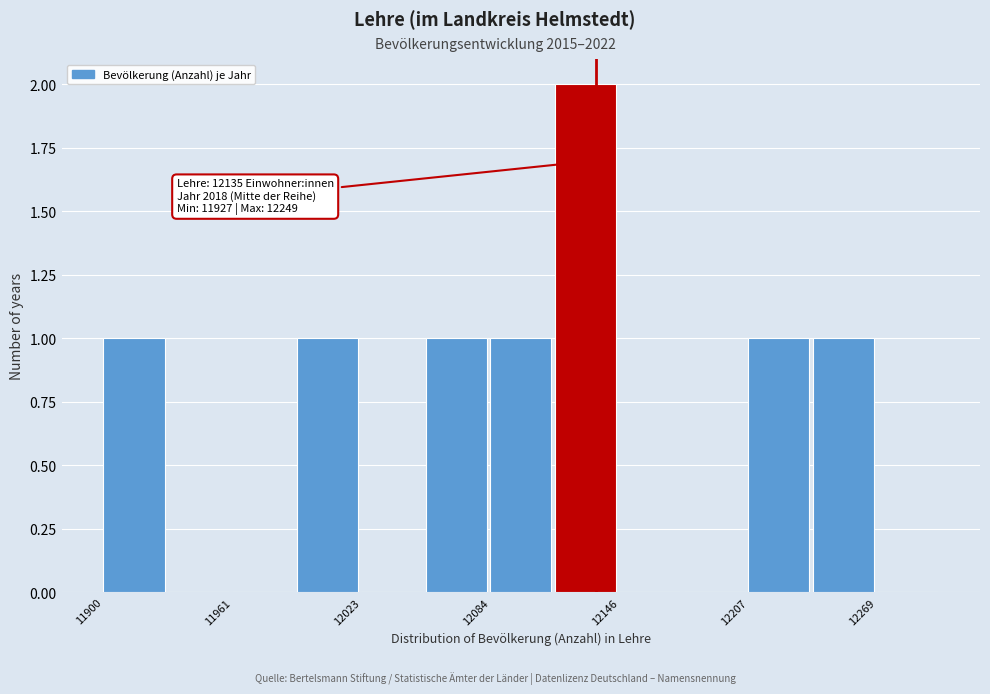

Around what value on the x-axis is the tallest bar? Give the approximate position of its centre, as read against the axis.

12130